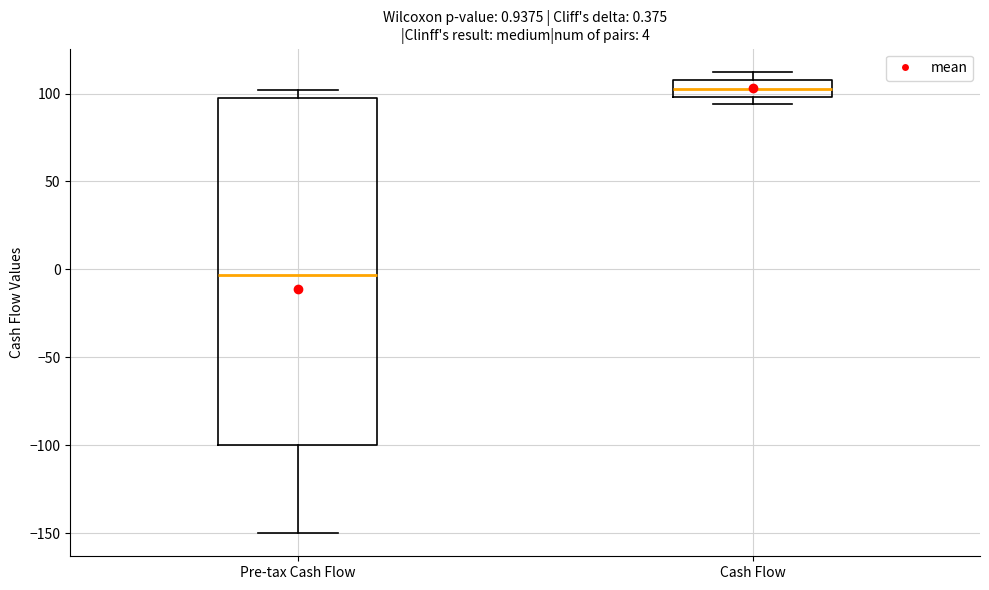

Which box's median line is the highest?

Cash Flow